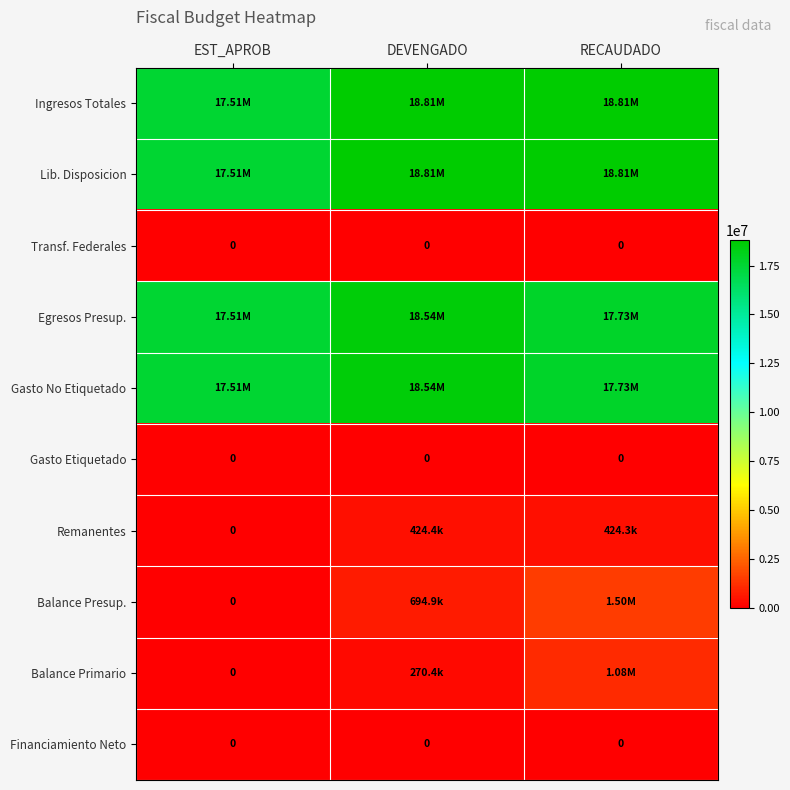

The value of Gasto No Etiquetado at DEVENGADO is 26436641.2. True or false?

False